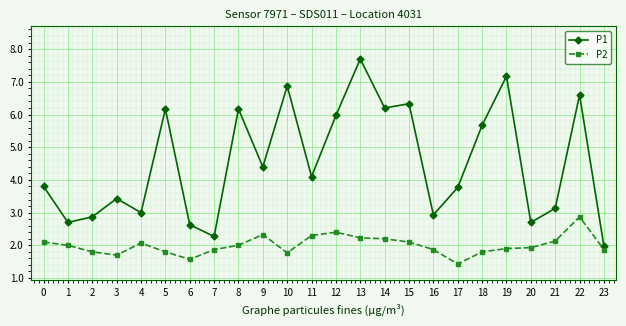

True or false: P1 and P2 intersect in this chart.

False